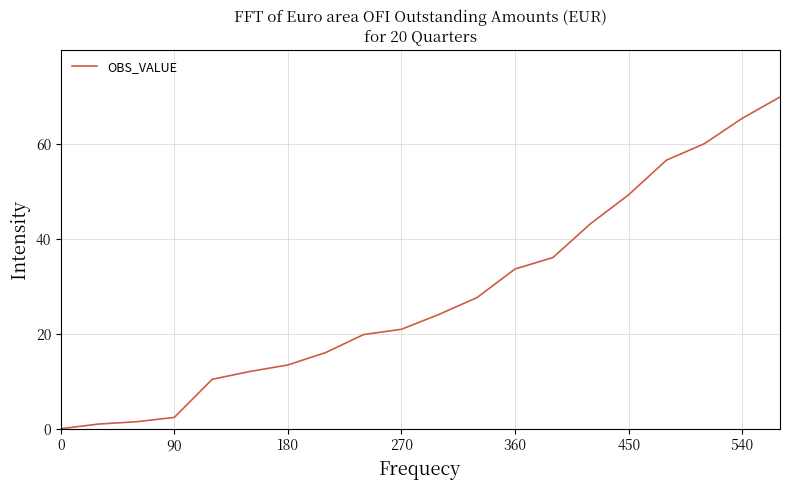

What is the difference between the maximum and minimum values?

70.0